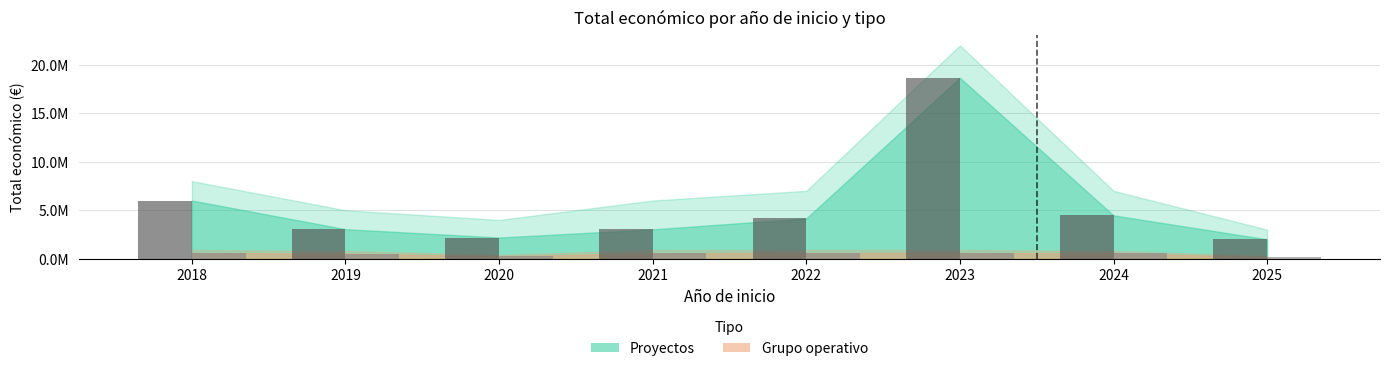

Between 2019 and 2020, which series saw the biggest shift?

Proyectos